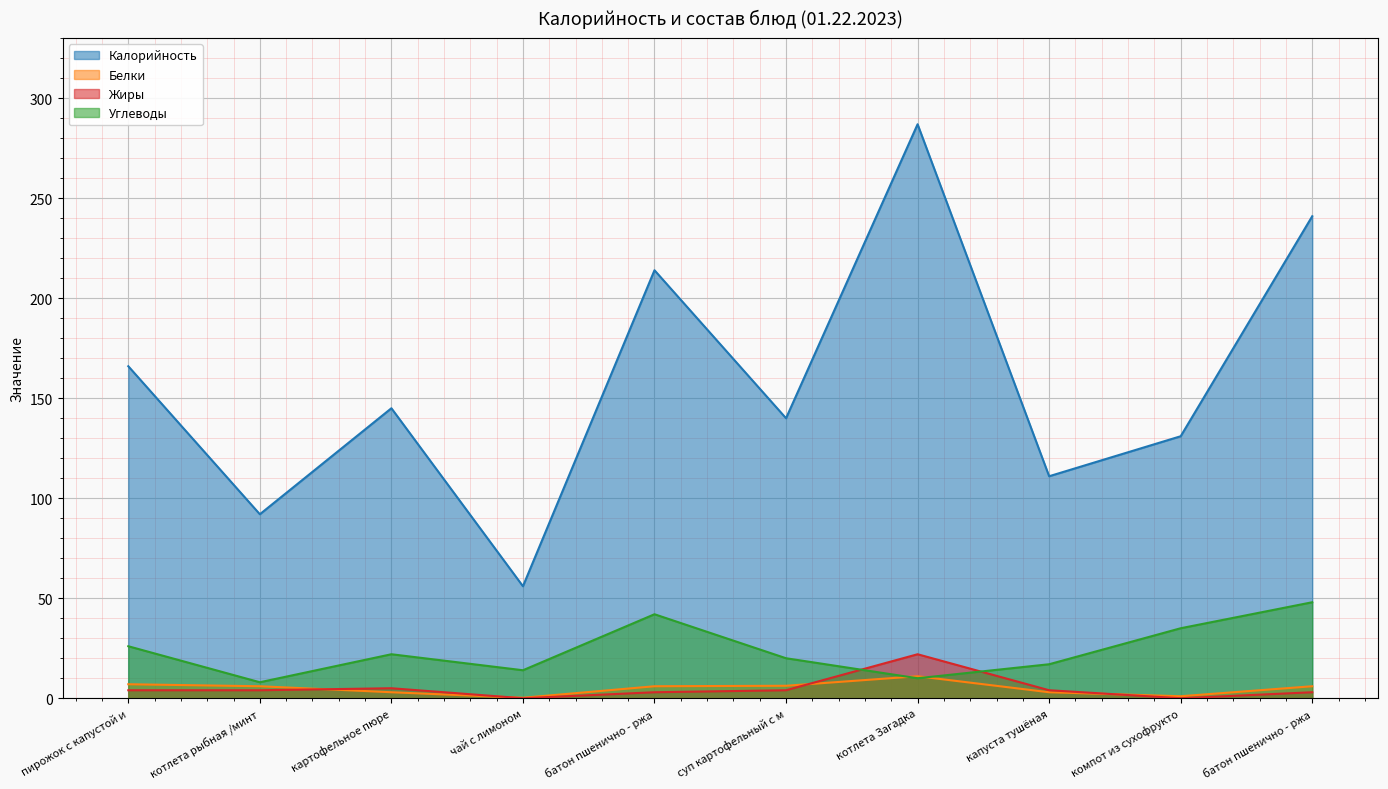

List the series in order of their peak value, lowest first.

Белки, Жиры, Углеводы, Калорийность